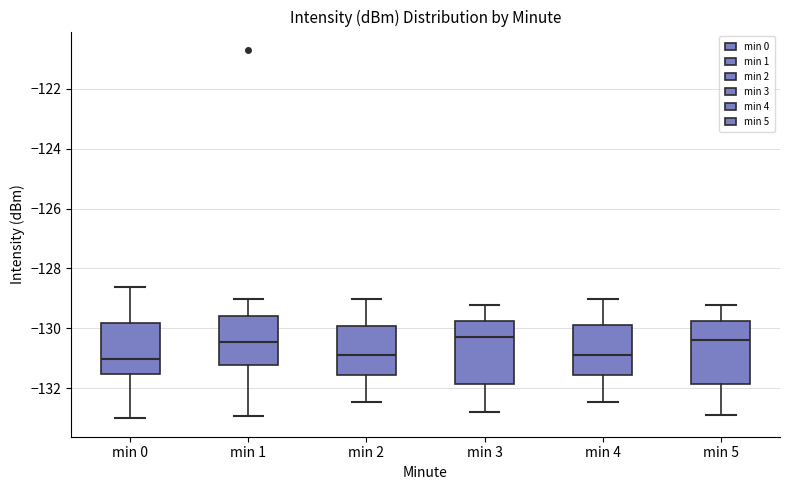

Where does the lower whisker of the box for min 5 end on the y-axis? The values are not printed on the chart, so give them approximately, as read against the axis.

-132.8